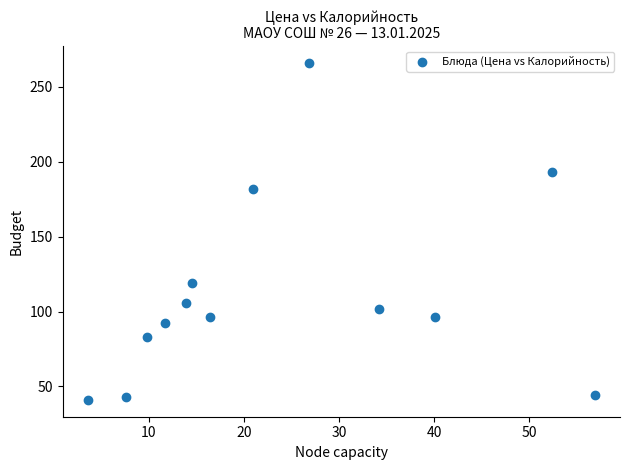

What is the range of Y values (max minus min)?

225